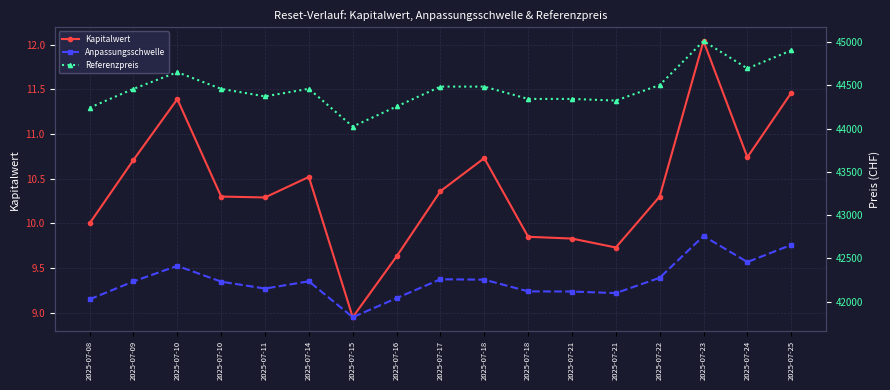

How many data points in Anpassungsschwelle are less than 42235?

8